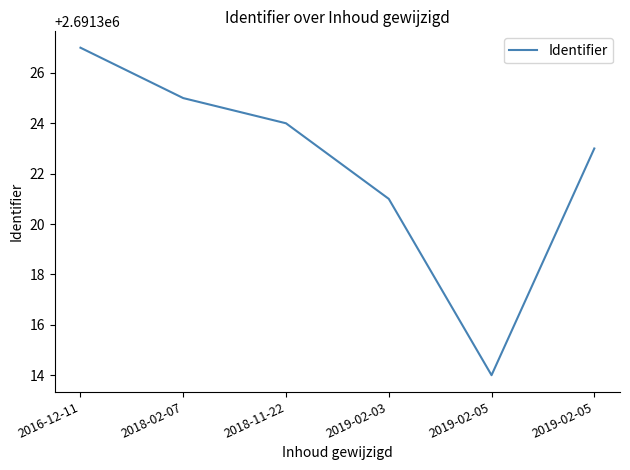

True or false: the data shows 2691314 at 2019-02-05.

True